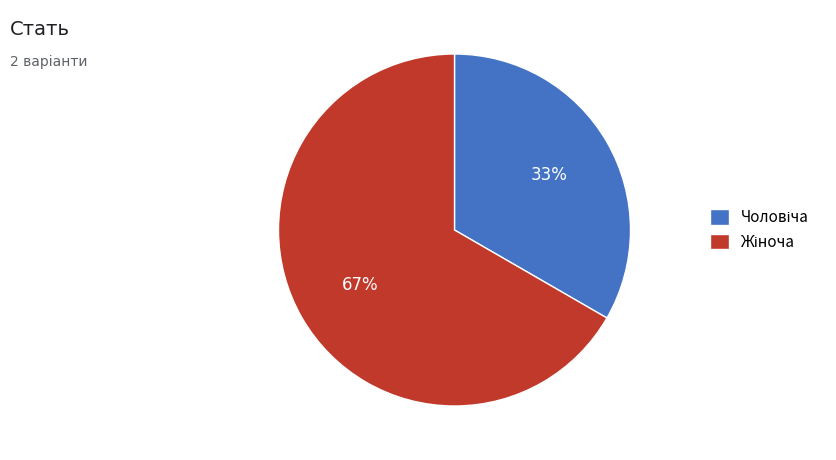

Is there any slice that represents more than half of the pie?

Yes